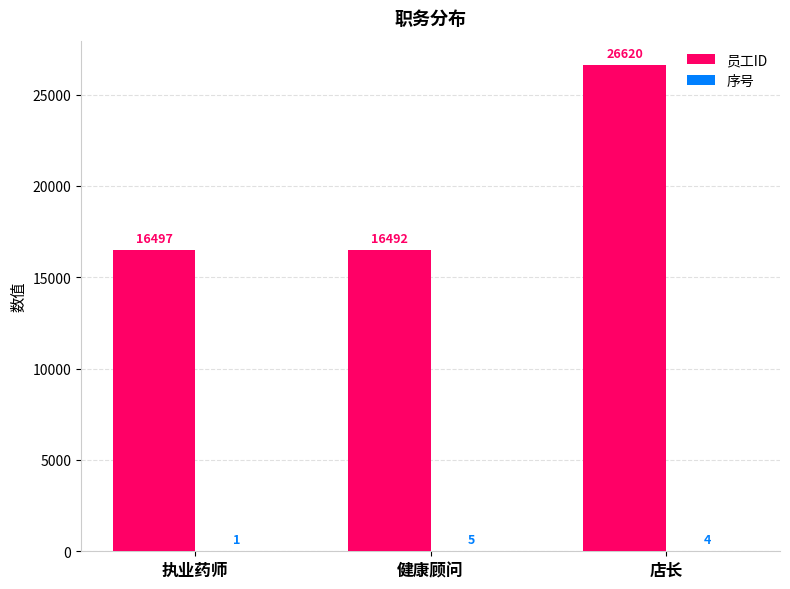

What is the sum of all 员工ID values?

59609